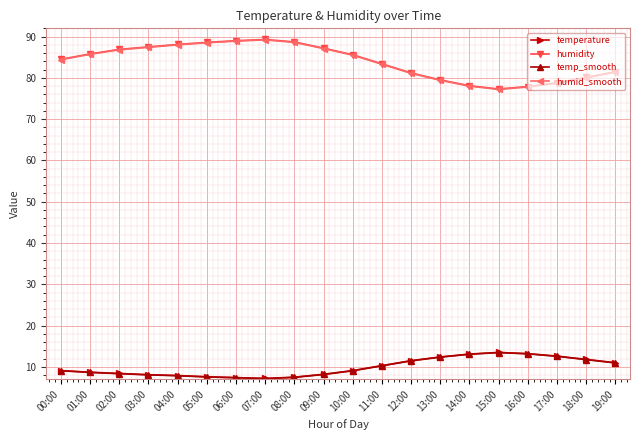

How many lines are shown in the chart?

4